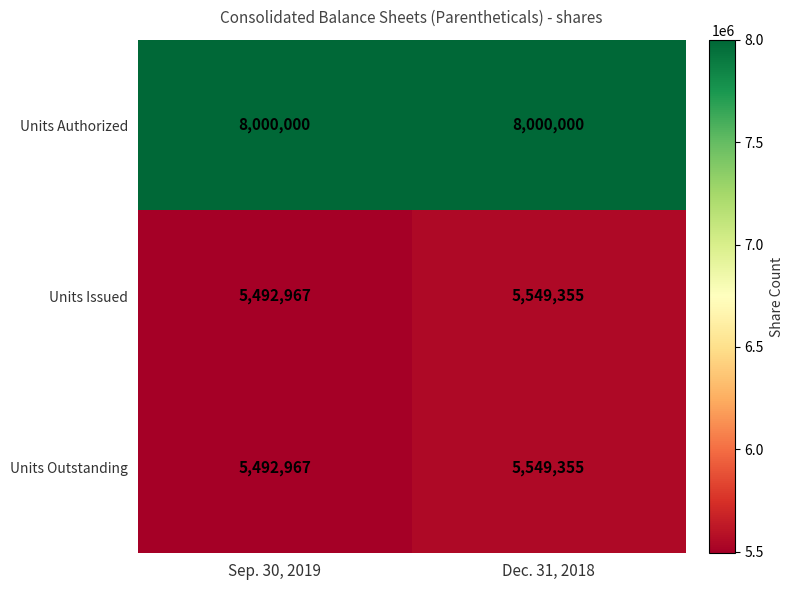

What is the sum of the Units Outstanding values at Sep. 30, 2019 and Dec. 31, 2018?

11042322